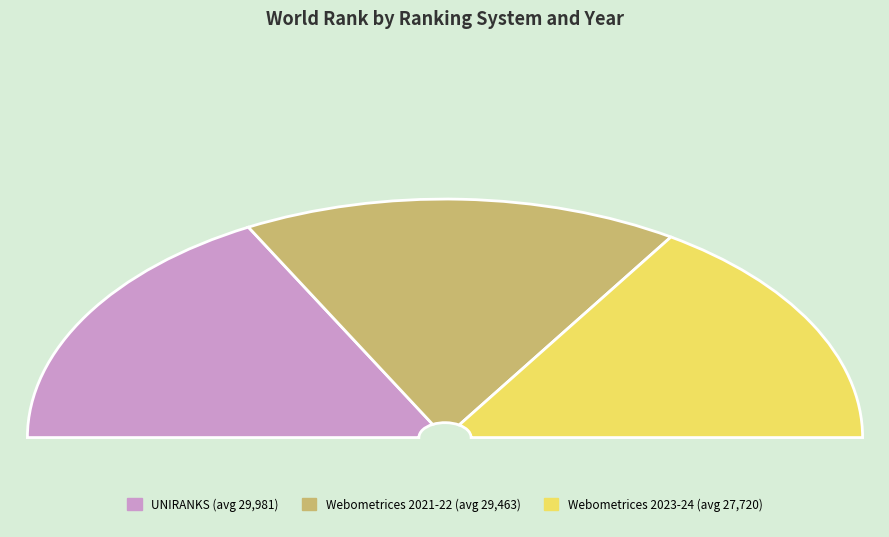

Do Webometrices 2023 and Webometrices 2024 together represent more than half of the pie?

No